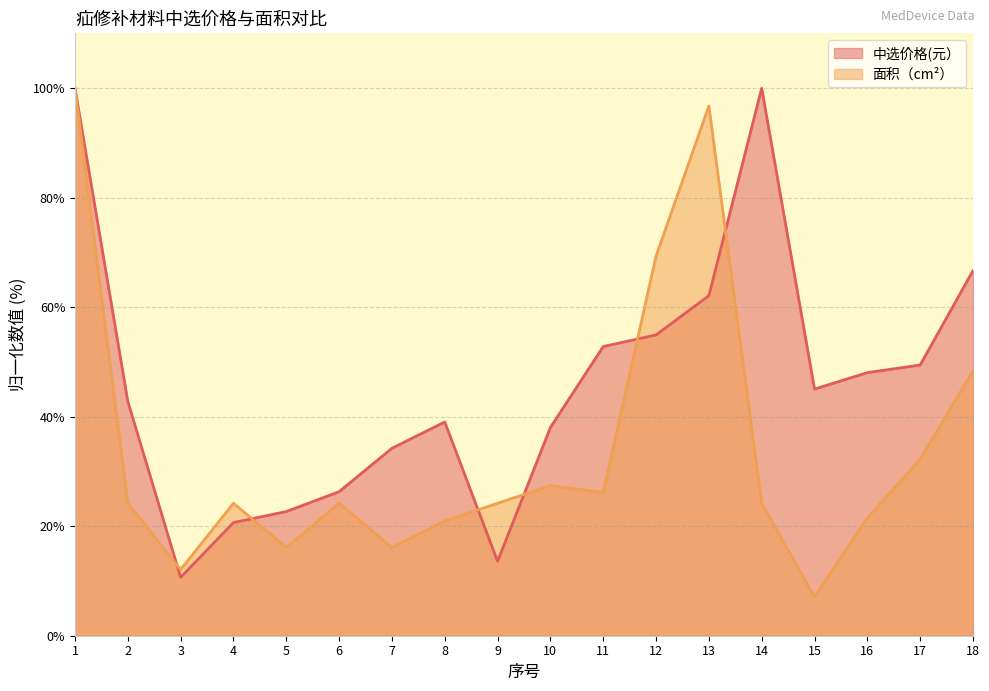

What is the value of the 中选价格(元） point at the 14th from the left?

100.0